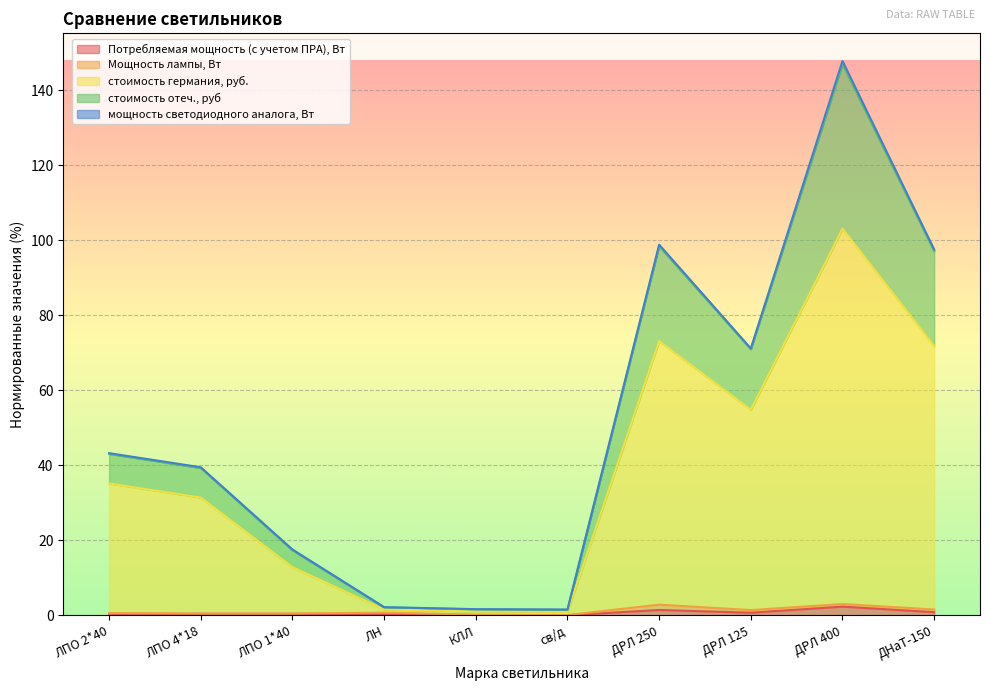

In Потребляемая мощность (с учетом ПРА), Вт, how many points are lower than both neighbors (excluding endpoints)?

2